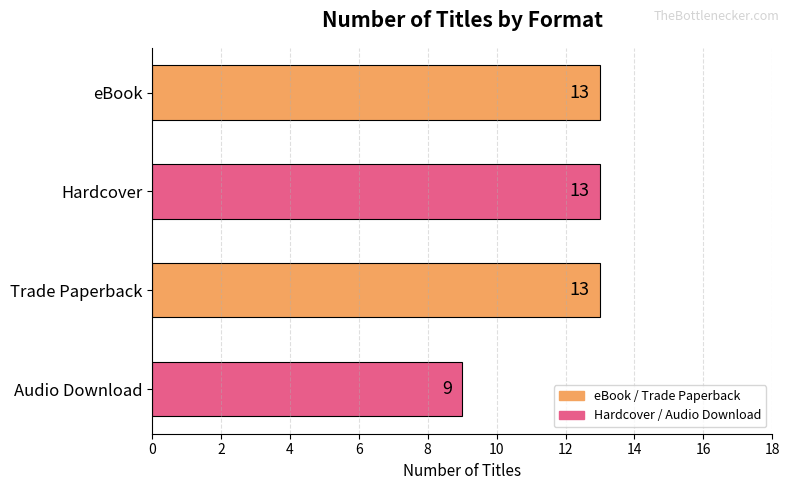

Reading top to bottom, extract all data points from this chart.

13	13	13	9